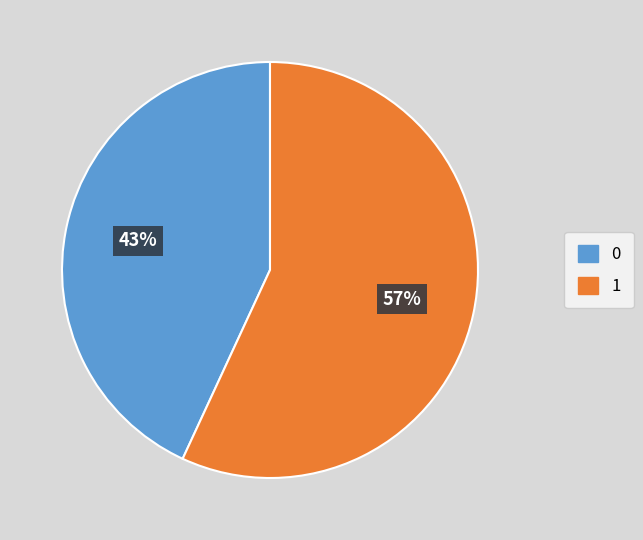

To the nearest percent, what percentage of the pie is 1?

57%